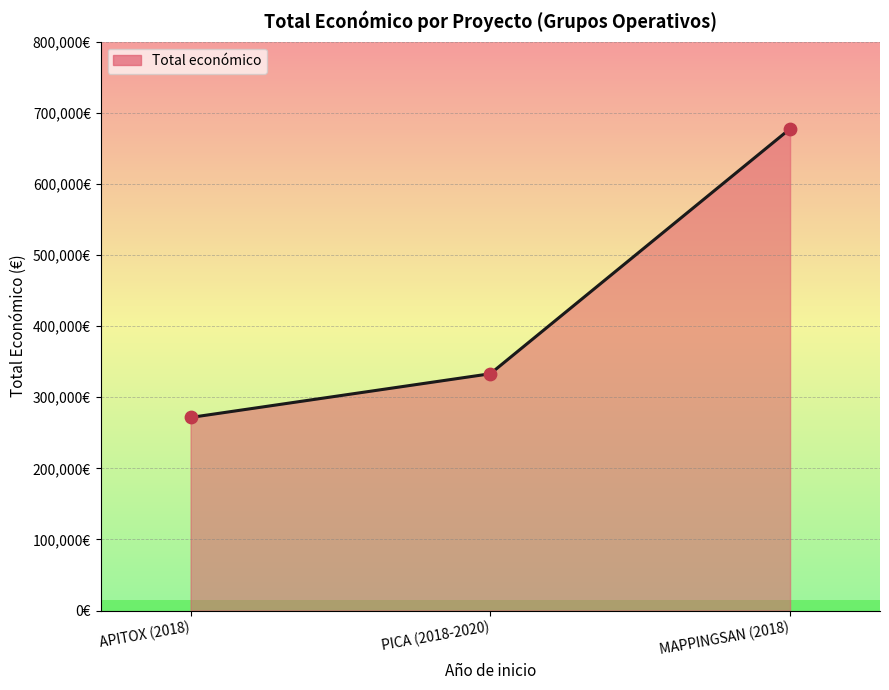

What is the change in value from APITOX (2018) to MAPPINGSAN (2018)?

+405873